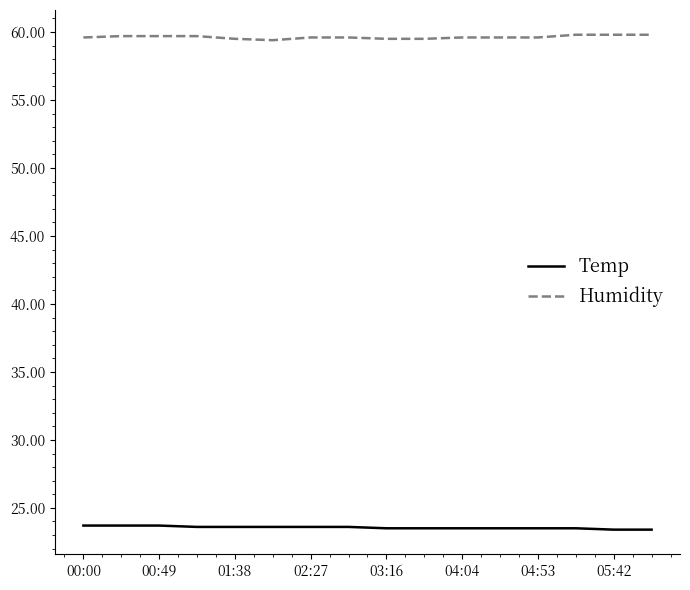

True or false: Temp and Humidity intersect in this chart.

False